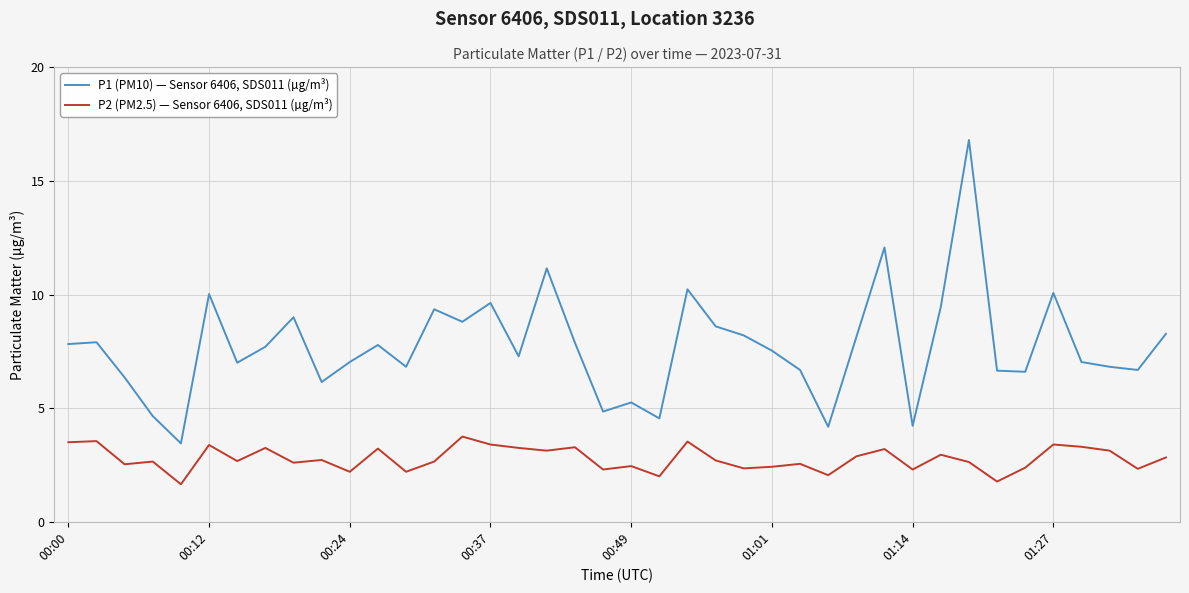

True or false: P1 (PM10) — Sensor 6406, SDS011 (µg/m³) and P2 (PM2.5) — Sensor 6406, SDS011 (µg/m³) cross at least once.

False